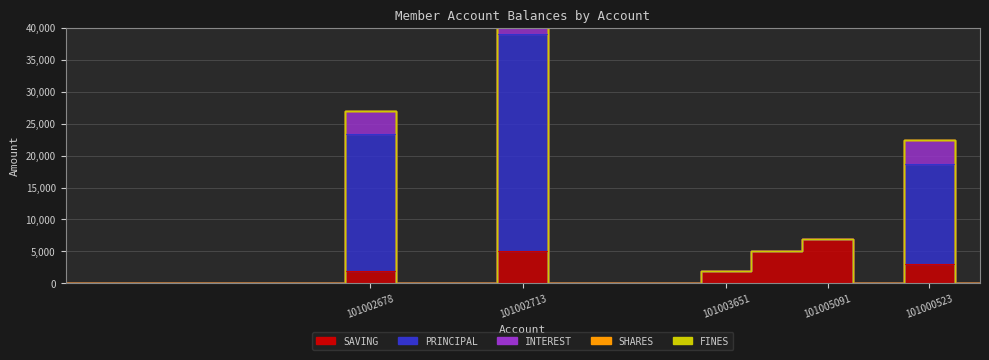

Does the chart have visible grid lines?

Yes